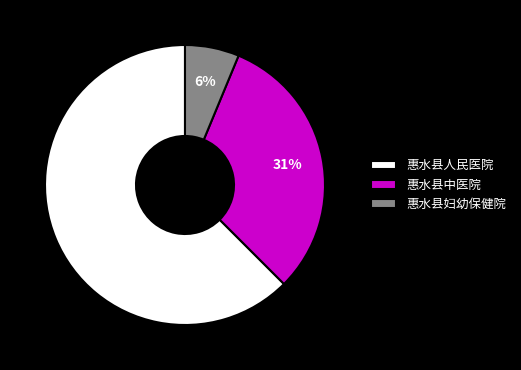

True or false: 惠水县妇幼保健院 accounts for 6% of the total.

True